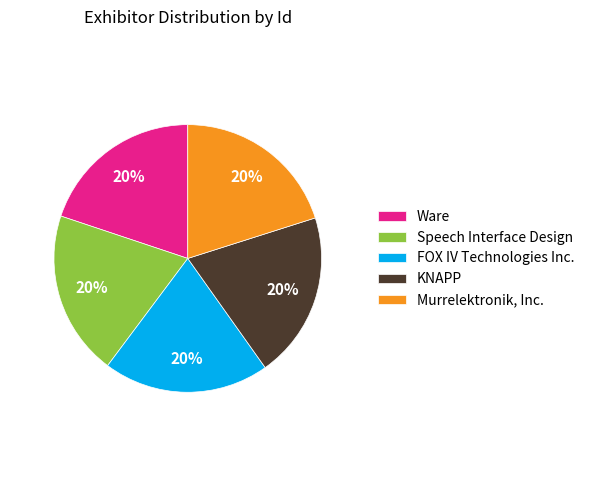

Combined, do Ware and Speech Interface Design account for over 50%?

No